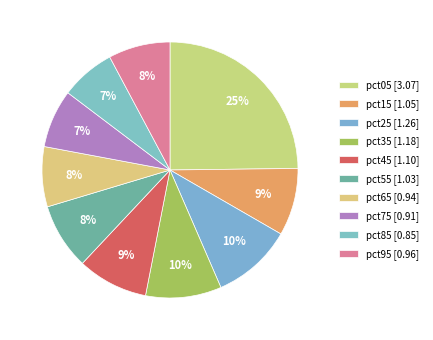

How many segments does this pie chart have?

10